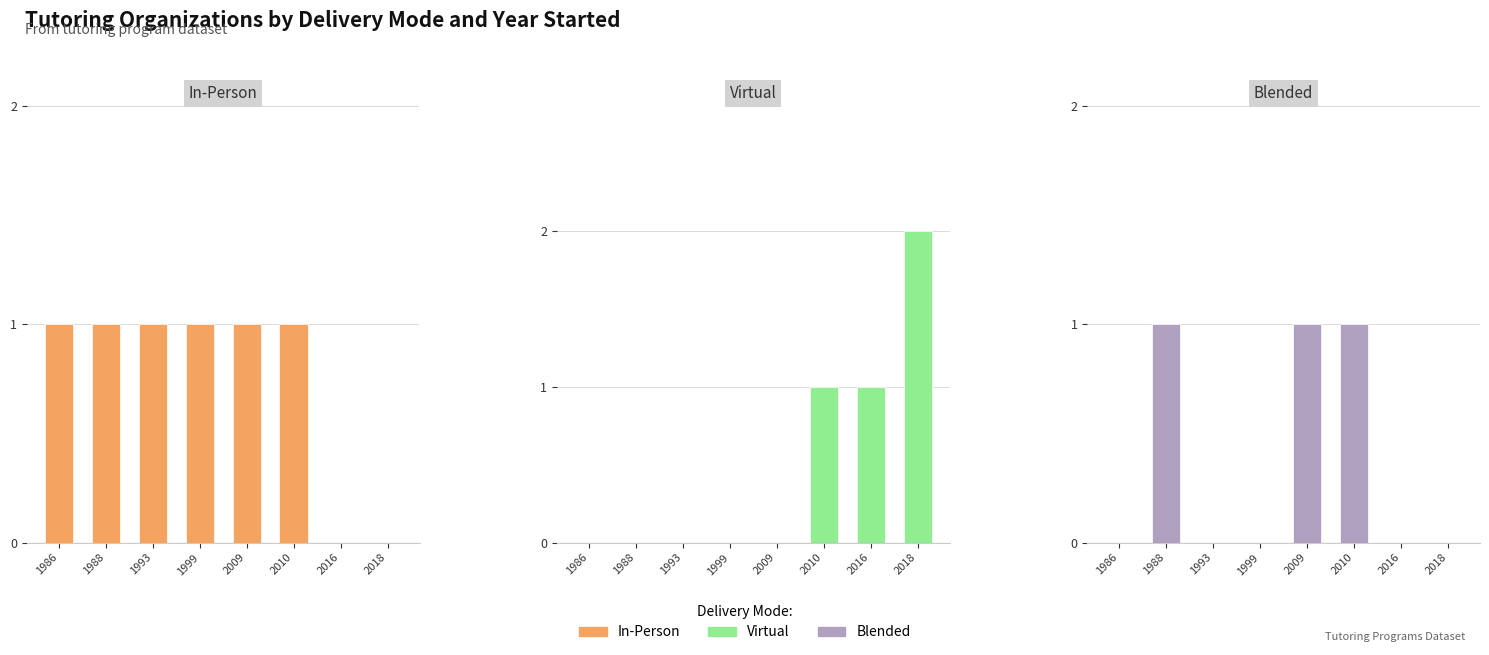

How many data points does each series have?

8